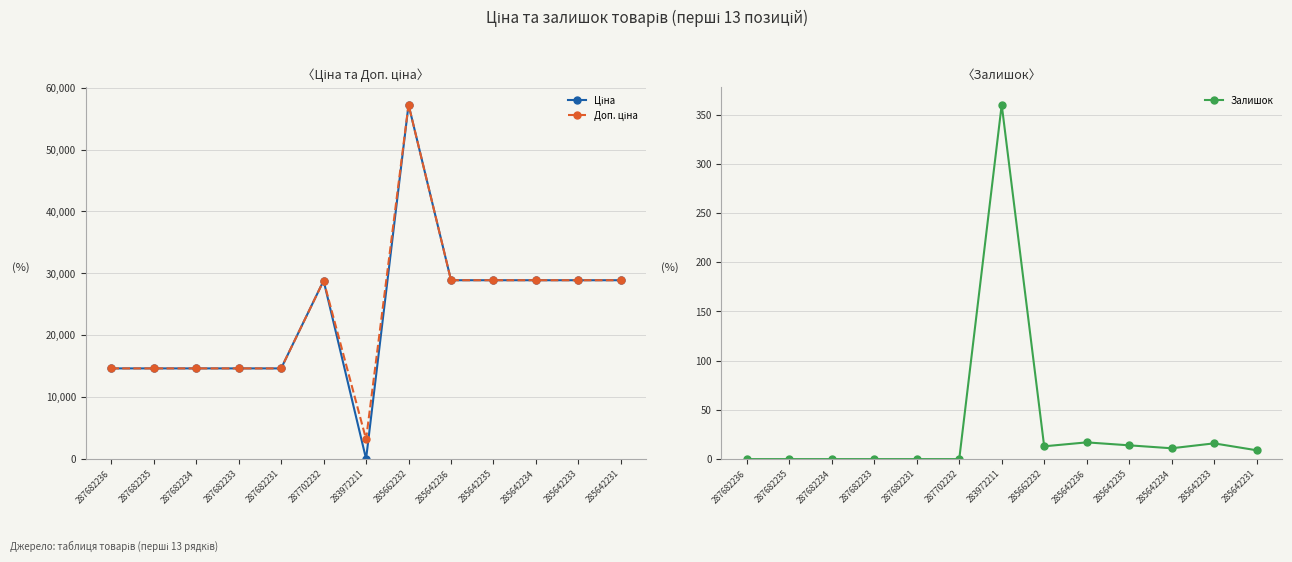

What is the approximate value of Ціна at 285642235?

28890.3